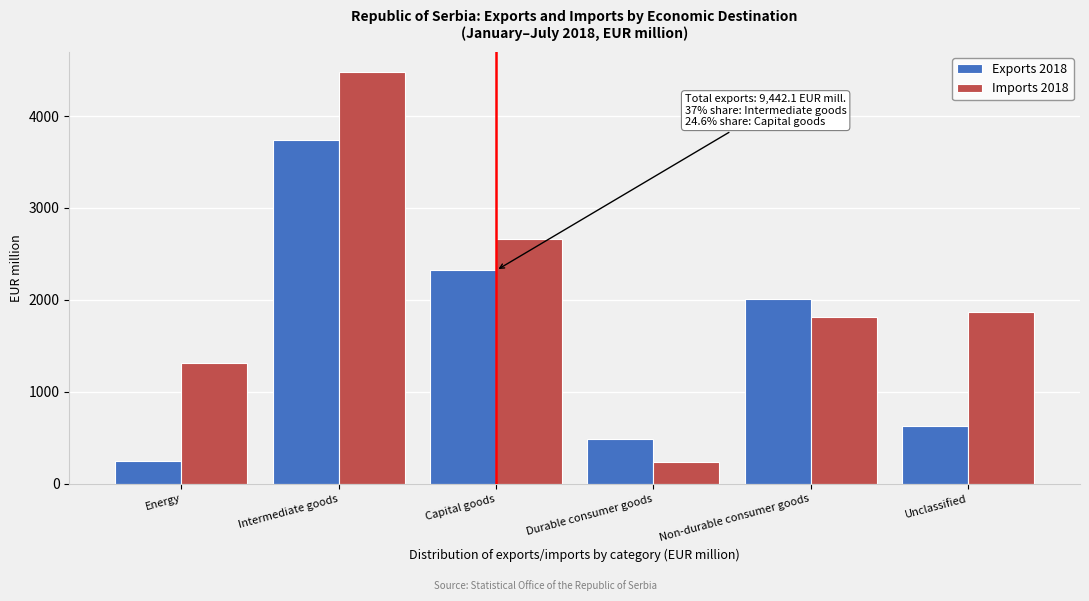

Reading right to left, list all the values displayed in this chart.

Exports 2018: Unclassified=631.5	Non-durable consumer goods=2008.7	Durable consumer goods=490.9	Capital goods=2320.4	Intermediate goods=3741.7	Energy=248.9
Imports 2018: Unclassified=1872.3	Non-durable consumer goods=1814.8	Durable consumer goods=241.1	Capital goods=2663.1	Intermediate goods=4474.9	Energy=1313.2